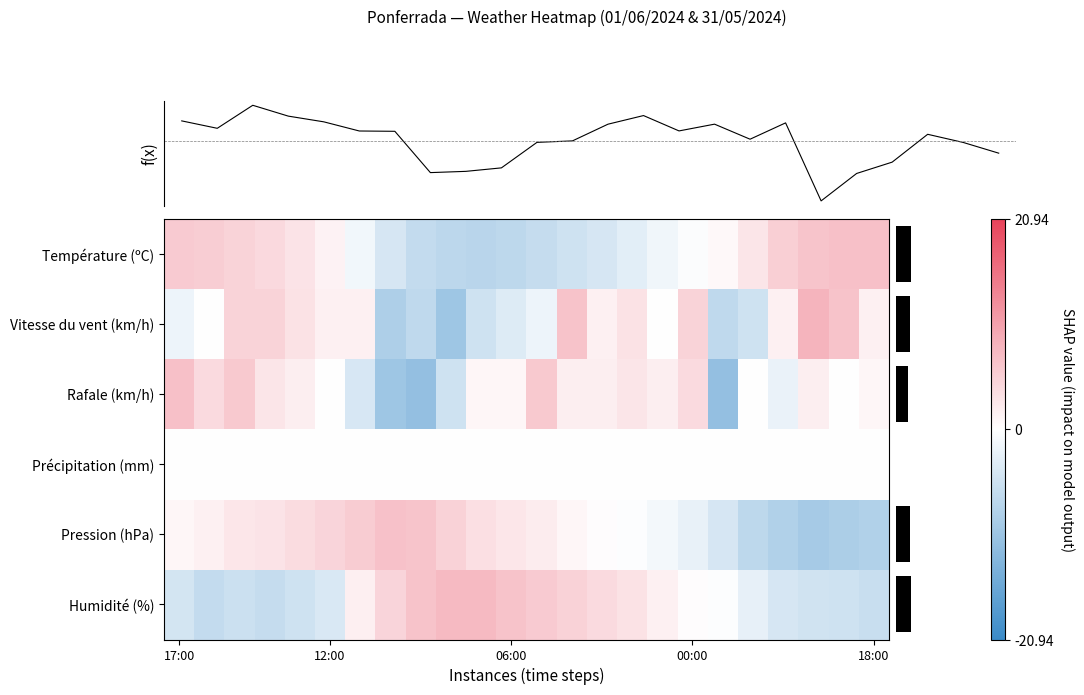

At how many categories does at least one series exceed 6?

10